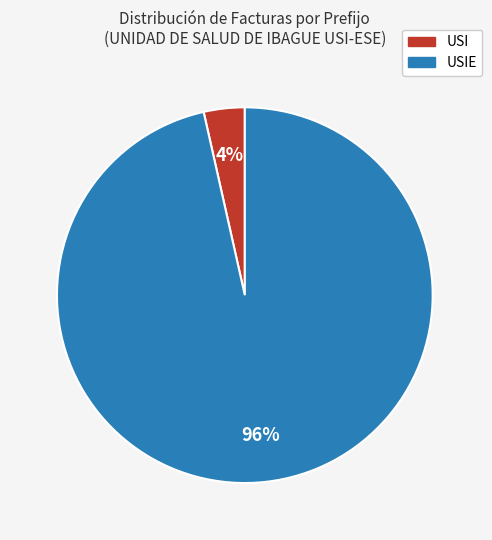

Is there any slice that represents more than half of the pie?

Yes